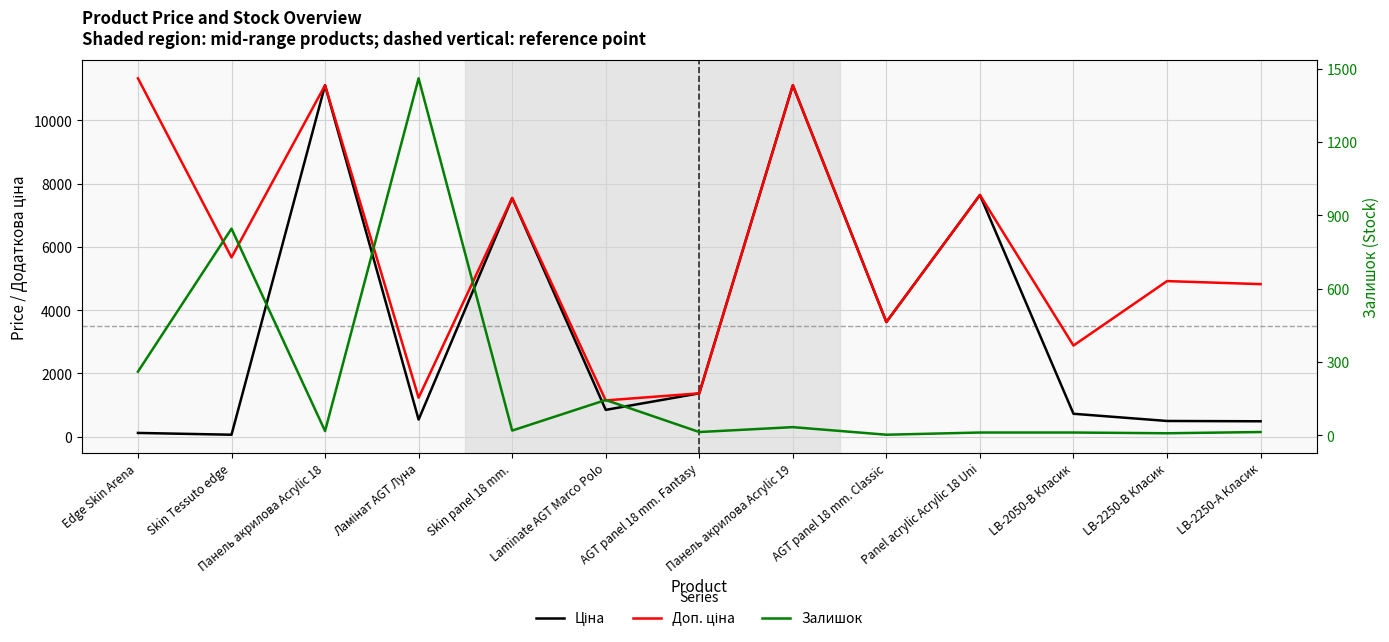

Which label corresponds to the largest value in the chart?

Edge Skin Arena